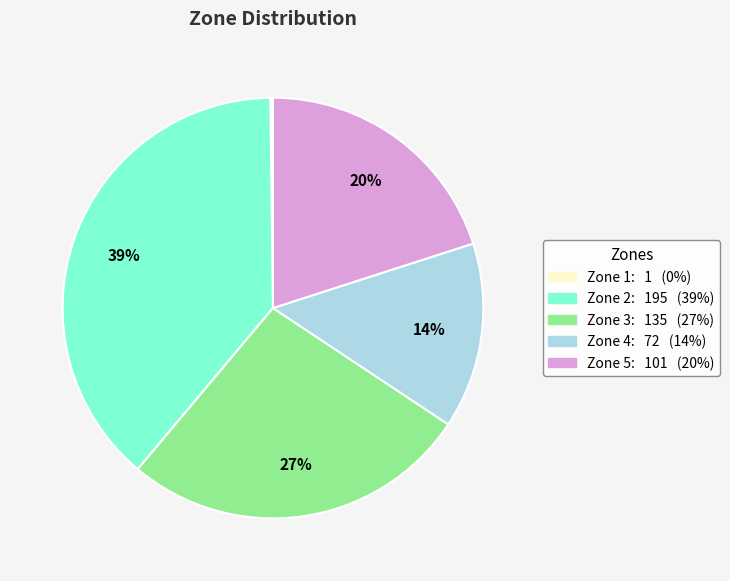

Between Zone 3 and Zone 5, which is larger?

Zone 3